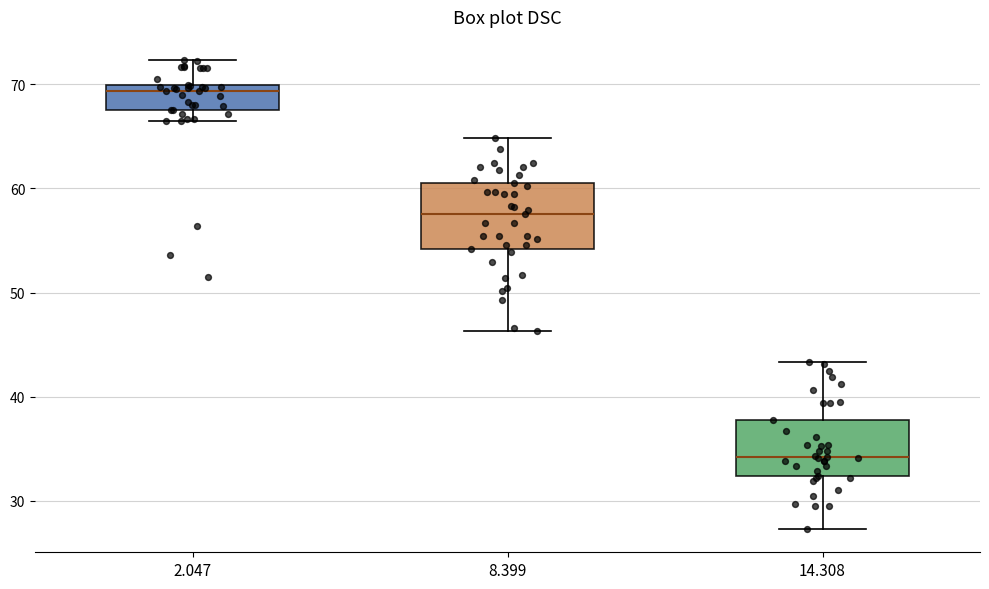

Reading left to right, transcribe this box plot: for each box, give where its median line is, the range the box spans, and where its two whiskers end, as read against the y-axis. The values are not printed on the chart, so give them approximately, as read against the axis.

2.047: median 69, box 68 to 70, whiskers 67 to 72
8.399: median 58, box 54 to 61, whiskers 46 to 65
14.308: median 34, box 32 to 38, whiskers 27 to 43